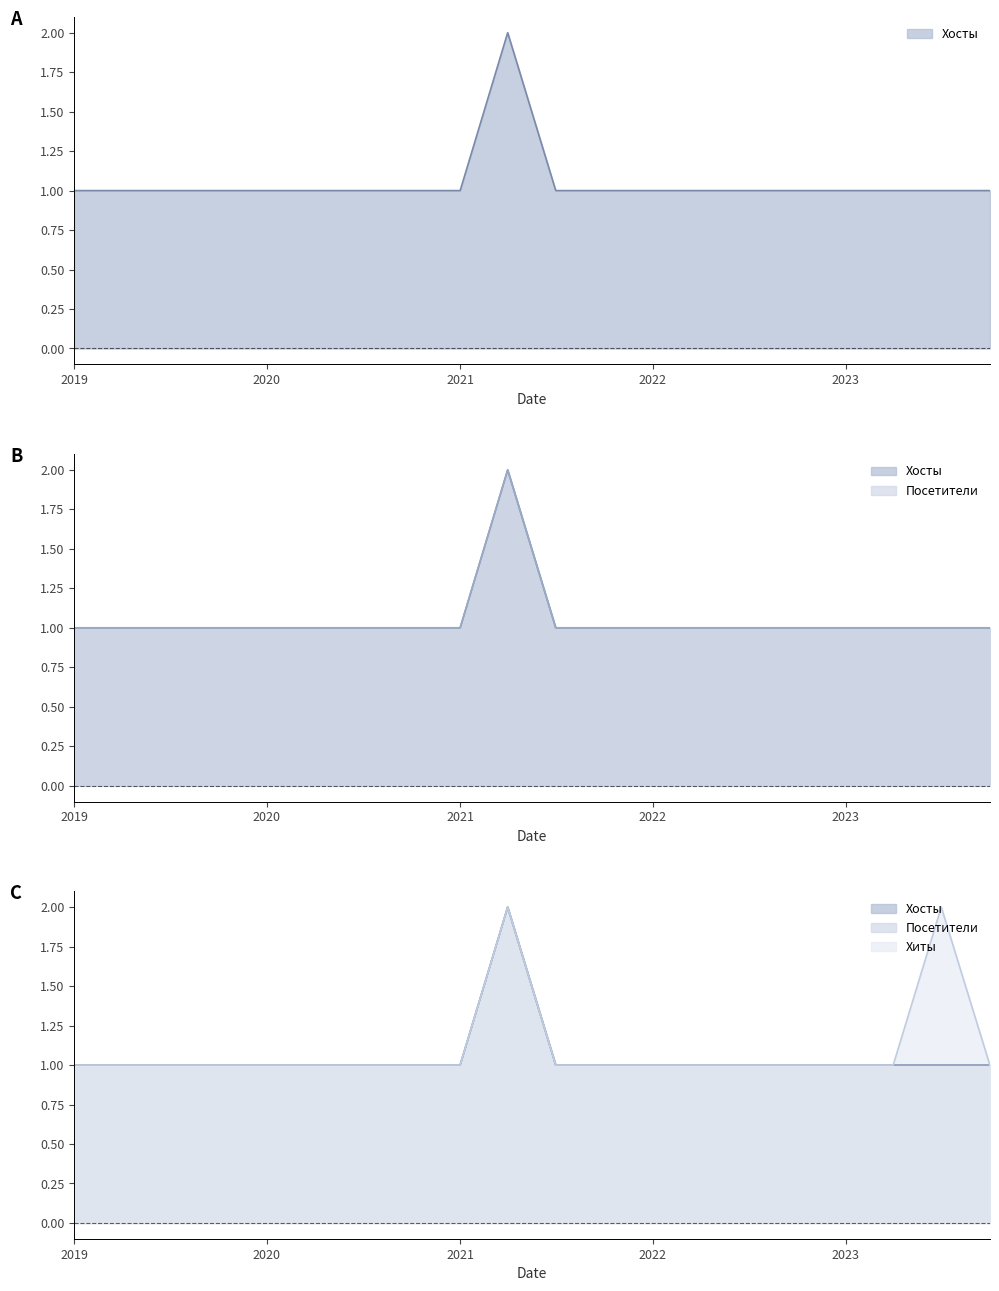

How many lines are shown in the chart?

3